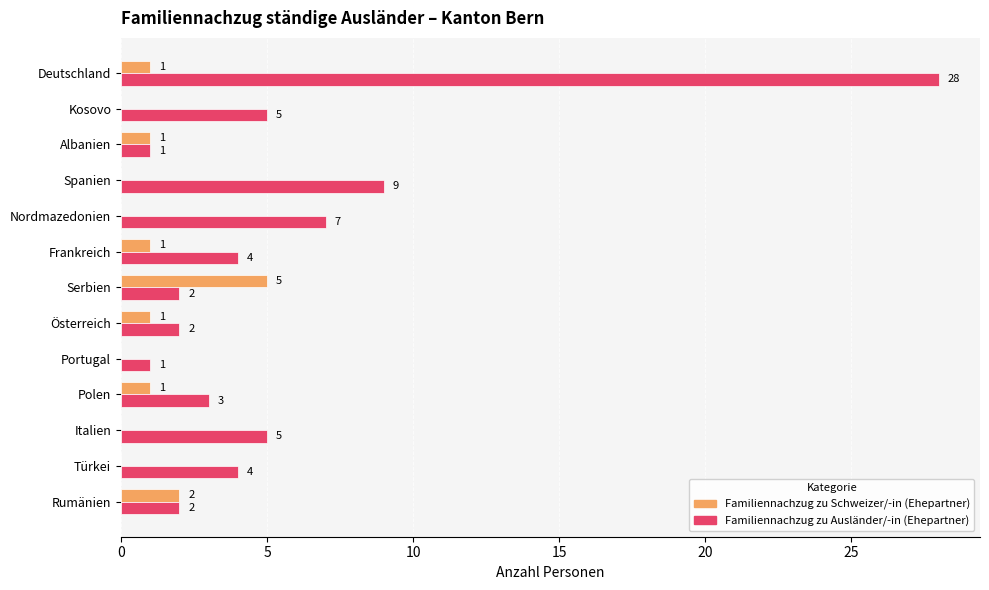

At which label is Familiennachzug zu Ausländer/-in (Ehepartner) closest to 14?

Spanien